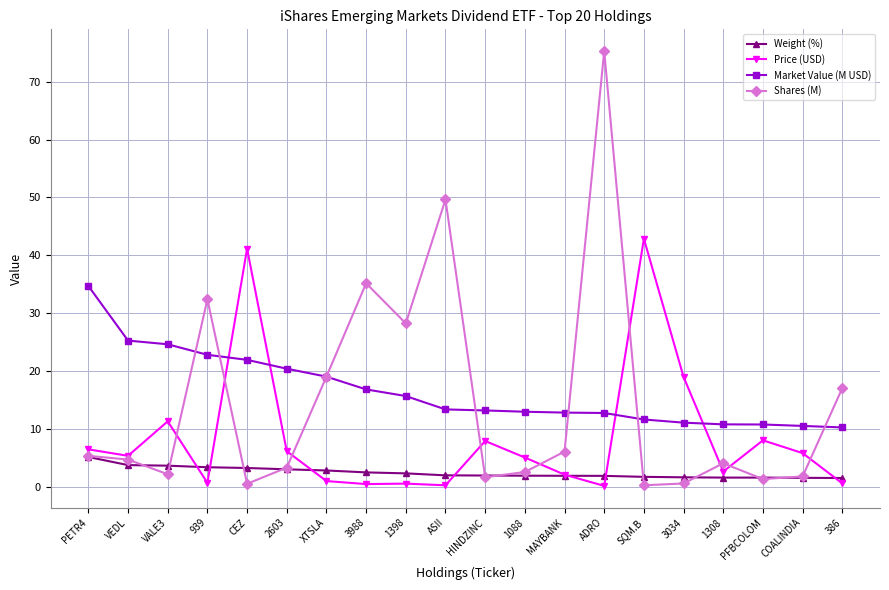

Is it true that Weight (%) equals 1.7 at SQM.B?

True